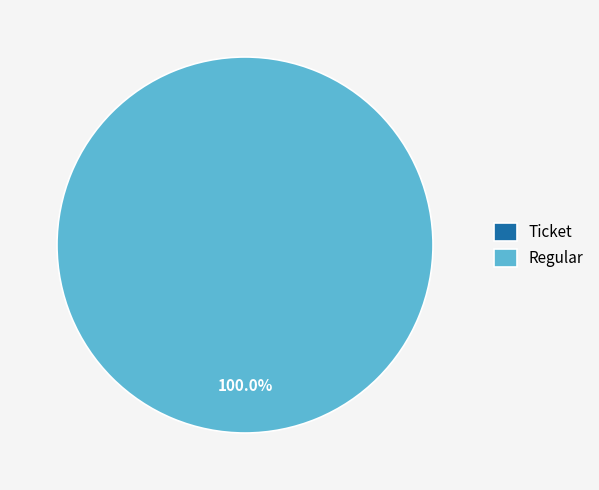

How many slices are in this pie chart?

2